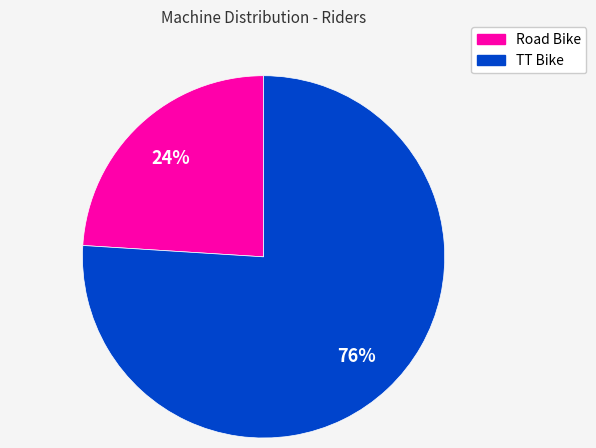

Is it true that TT Bike is 76% of the pie?

True